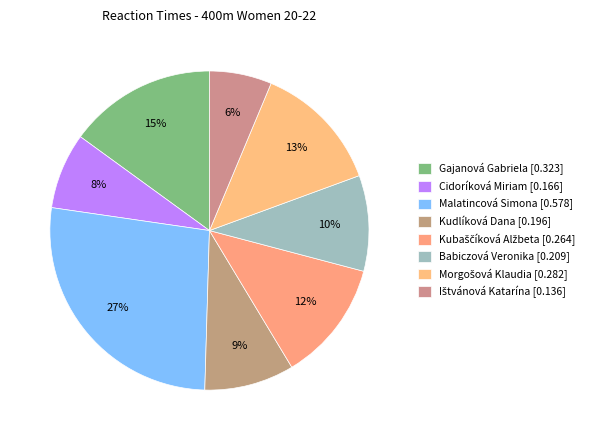

How many slices are in this pie chart?

8